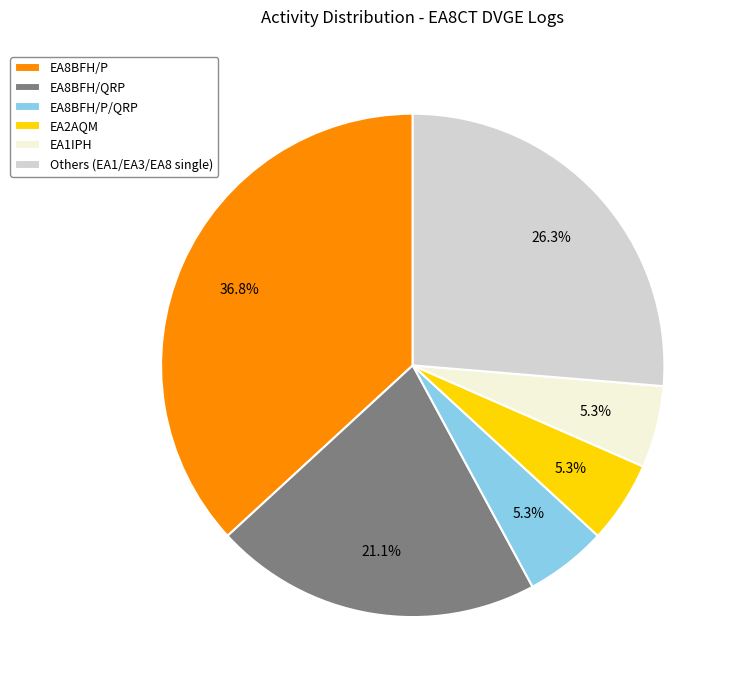

Which category has the biggest portion of the pie?

EA8BFH/P